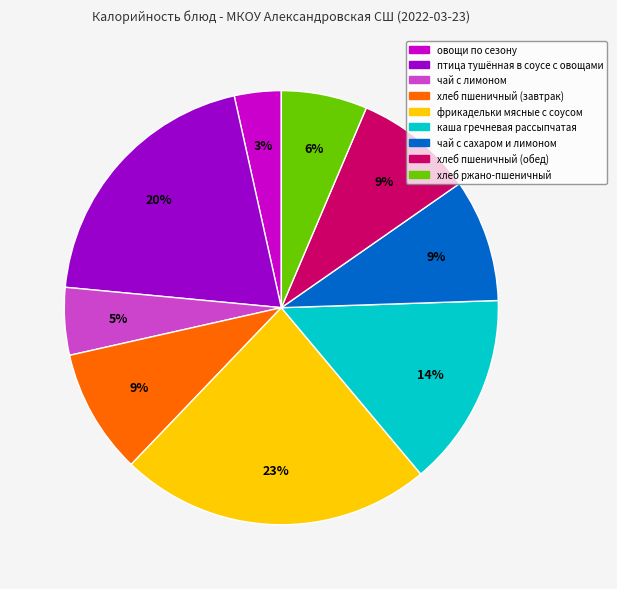

Between чай с лимоном and овощи по сезону, which is larger?

чай с лимоном